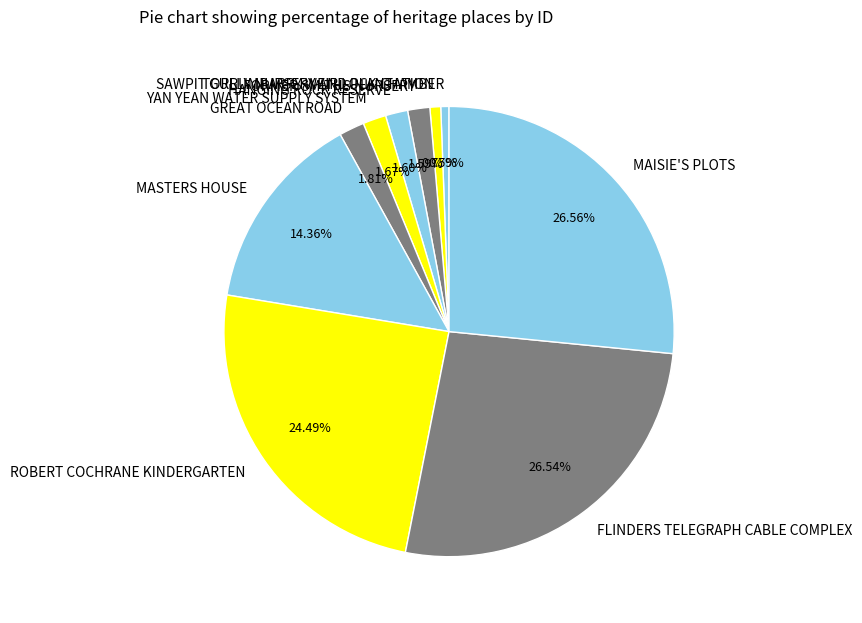

What percentage is the YAN YEAN WATER SUPPLY SYSTEM slice, to the nearest percent?

2%